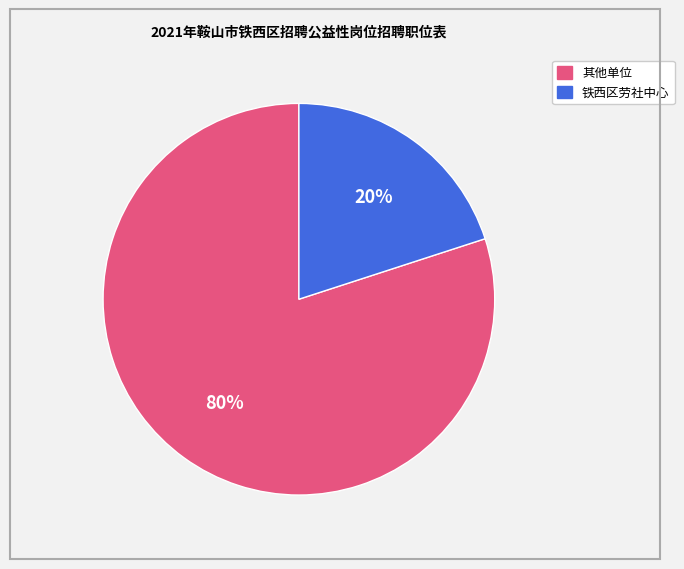

To the nearest percent, what is the average slice percentage?

50%